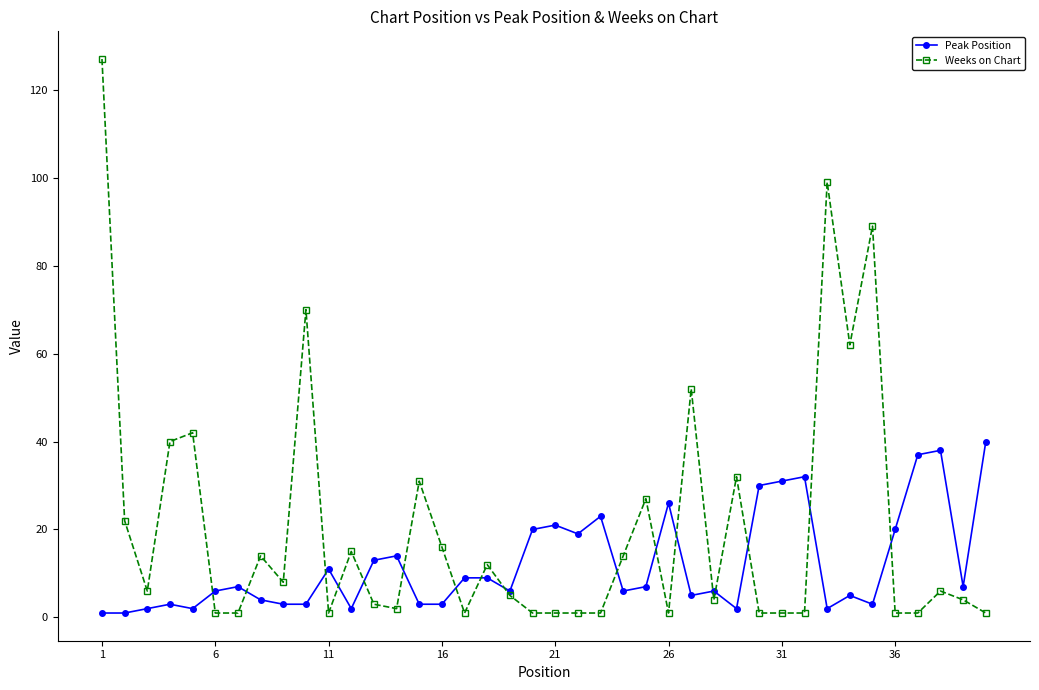

Which series has the widest spread of values?

Weeks on Chart